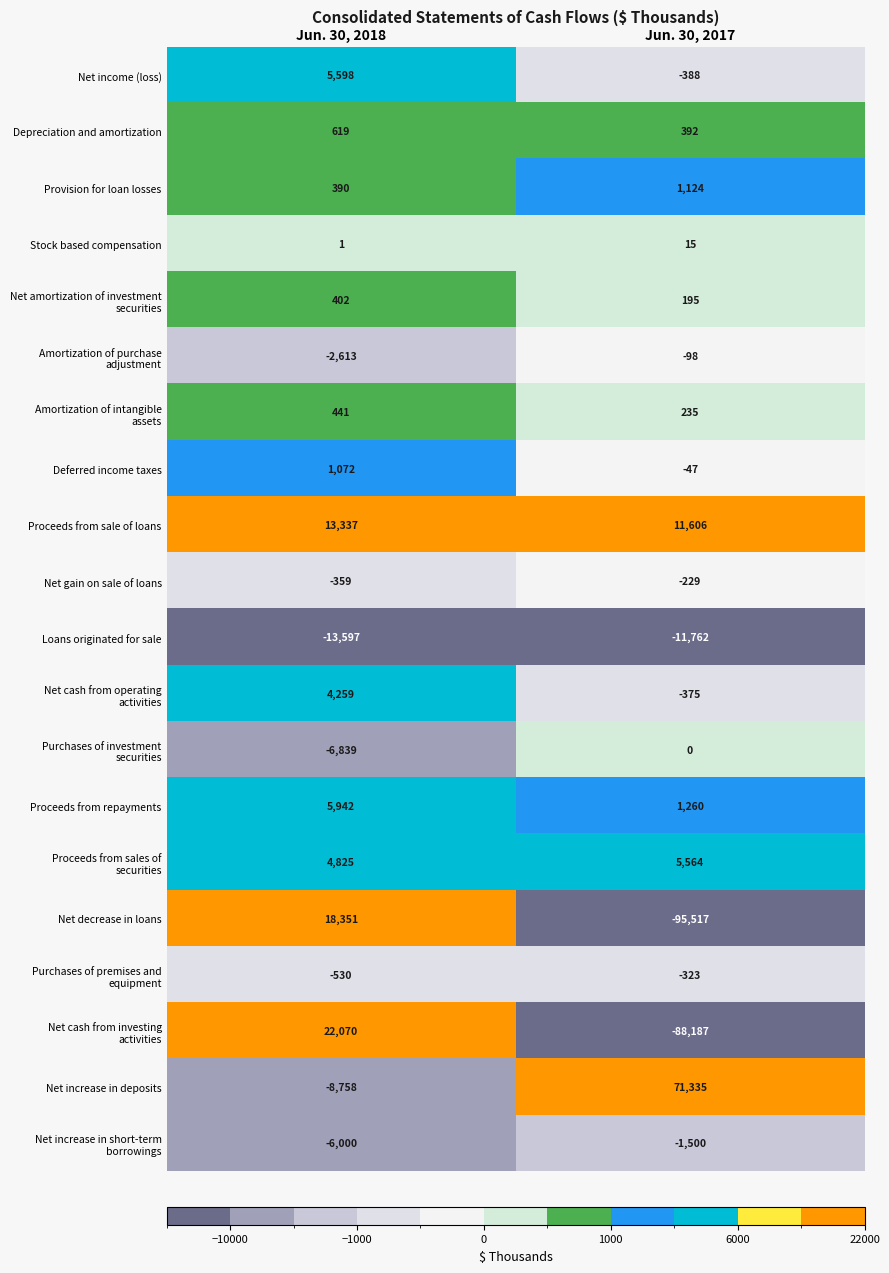

Is it true that Provision for loan losses equals 390 at Jun. 30, 2018?

True